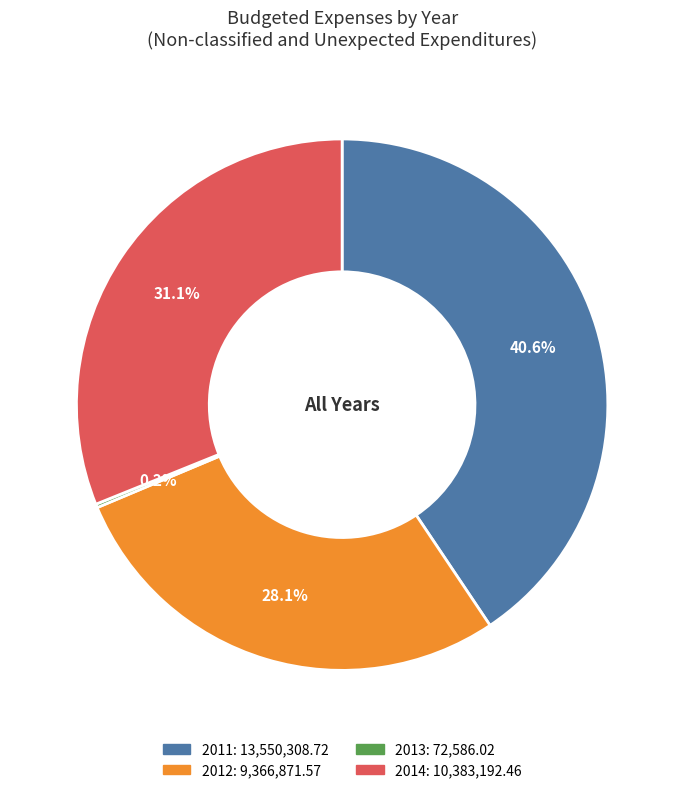

Which has a higher value, 2011 or 2014?

2011